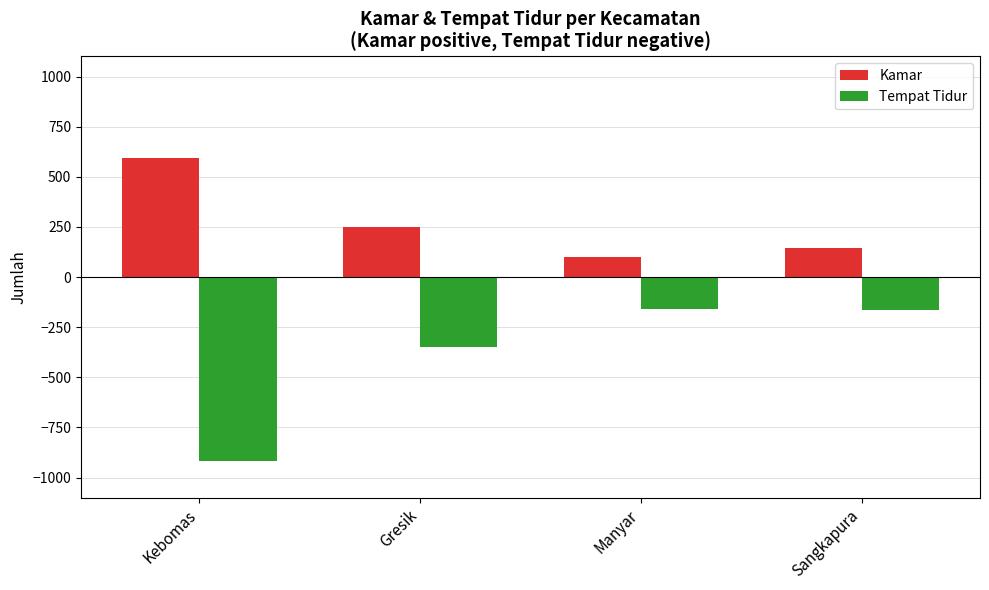

At which label is Kamar closest to 348?

Gresik